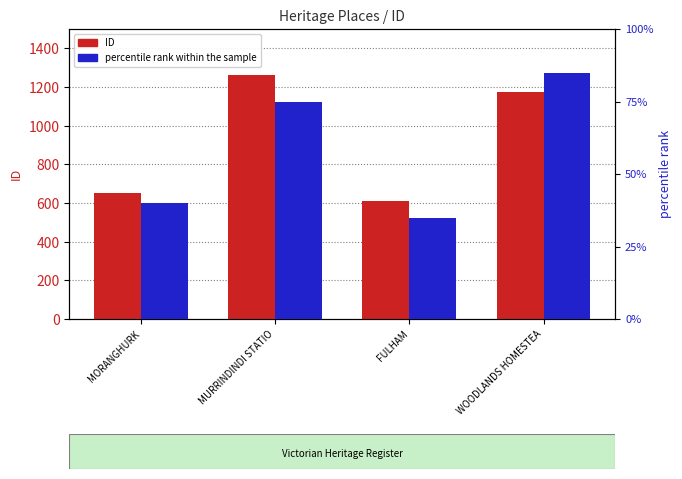

Does the chart contain any negative values?

No